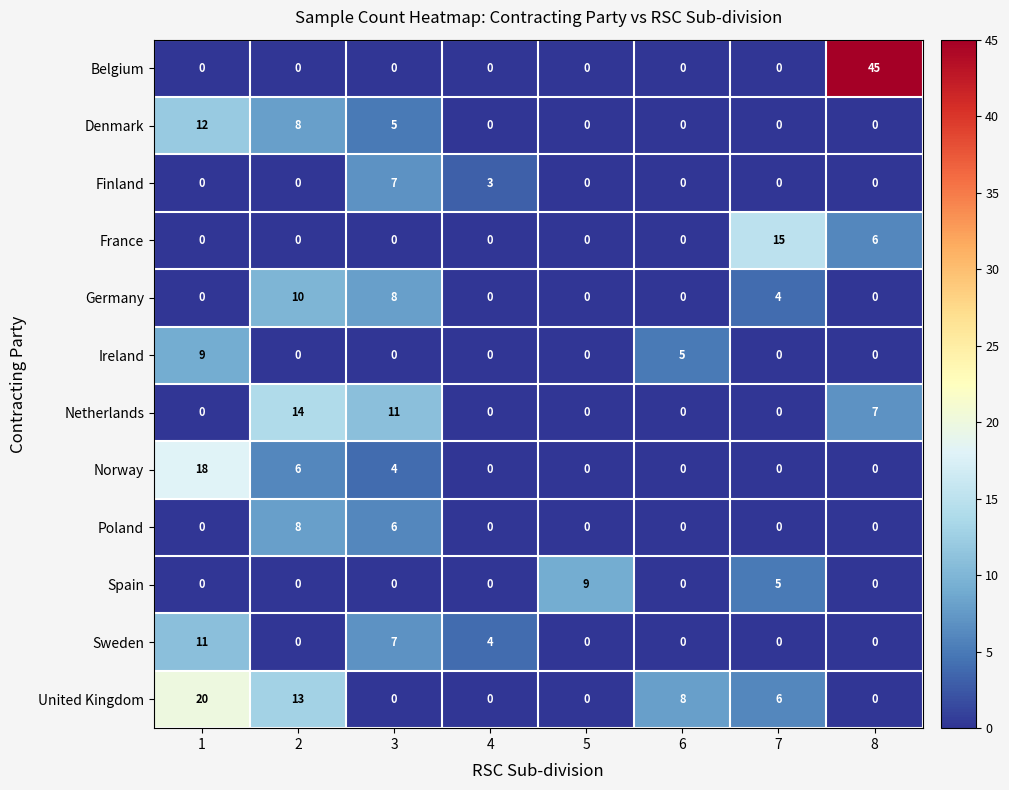

What is the average value of the Belgium series?

6